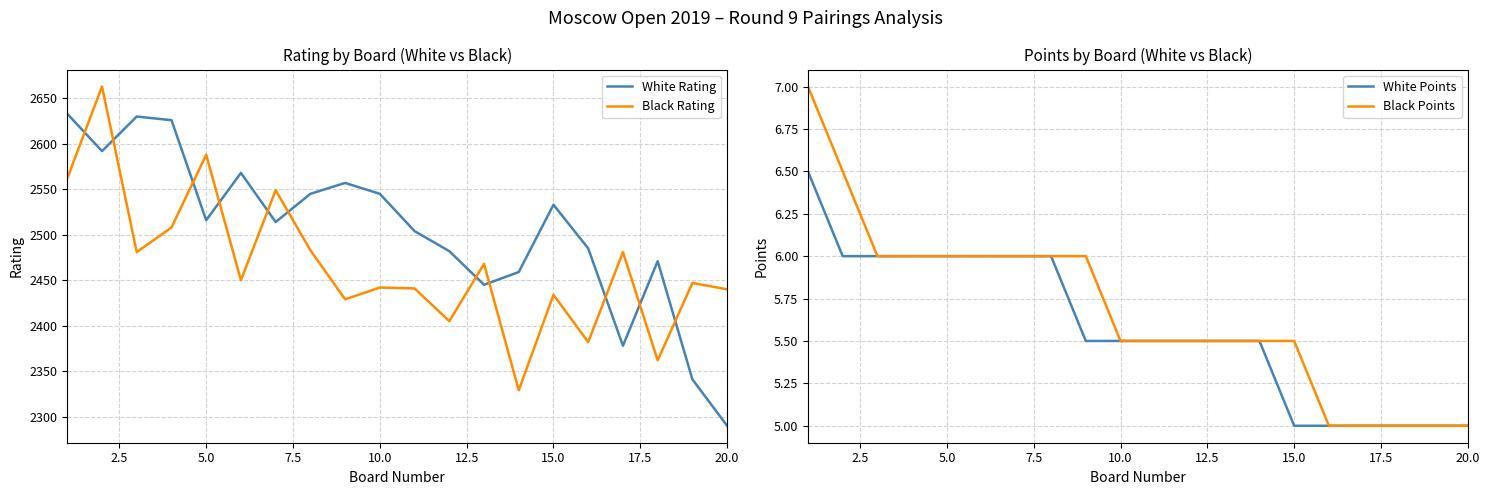

Is it true that White Points equals 5.5 at 10.0?

True